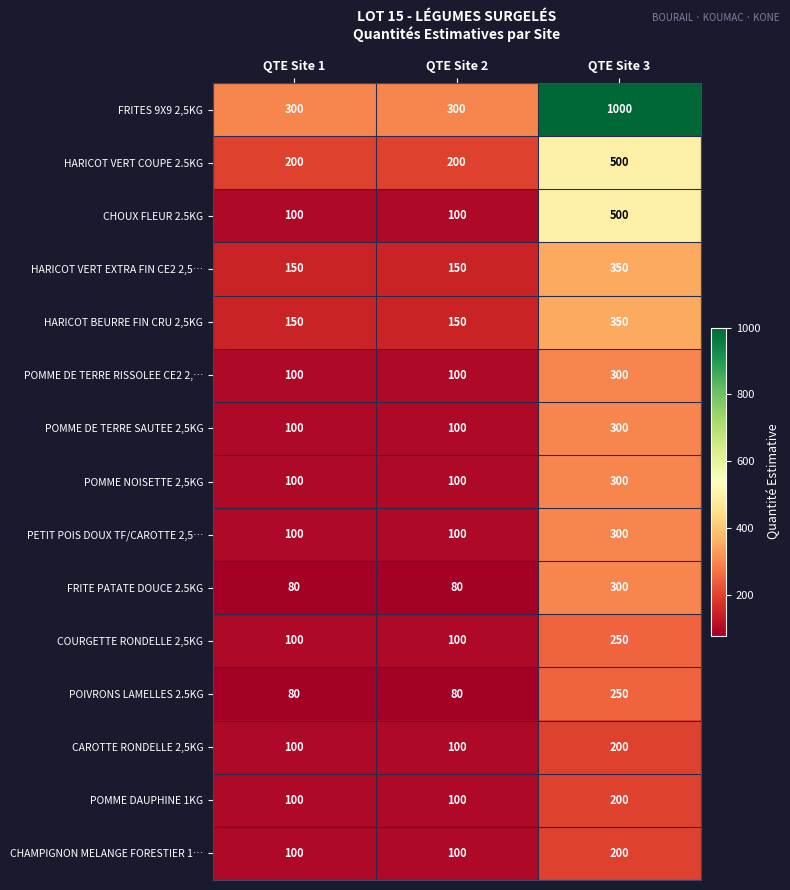

Between QTE Site 2 and QTE Site 3, which series saw the biggest shift?

FRITES 9X9 2,5KG